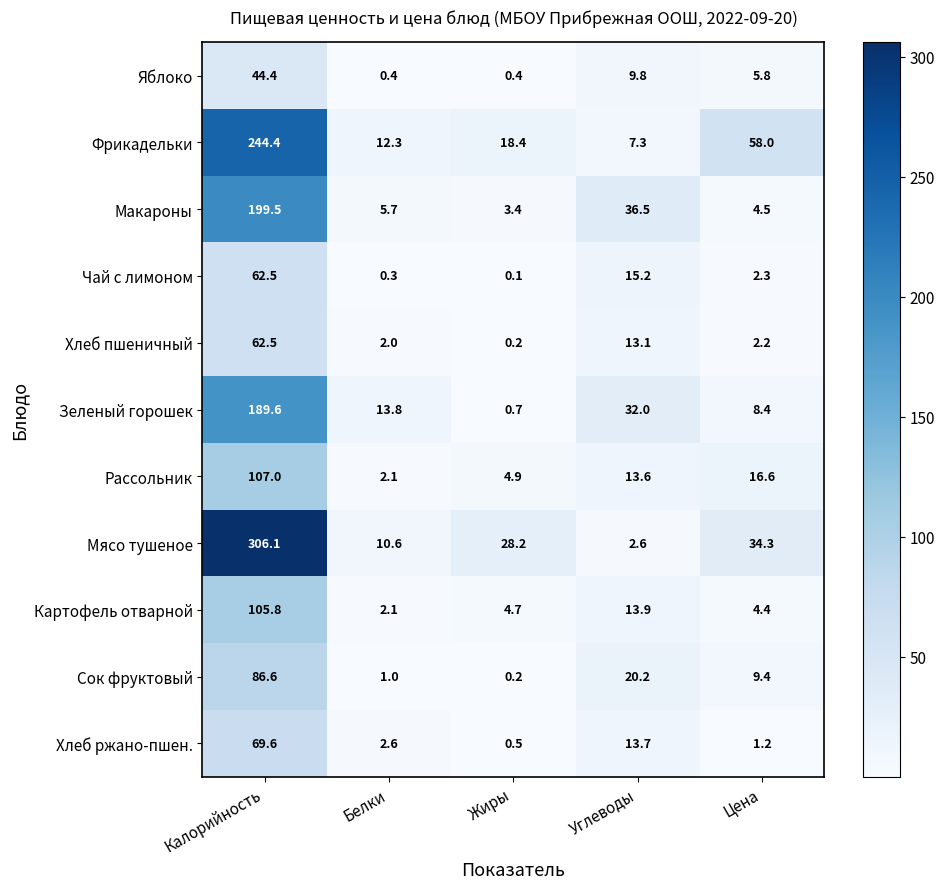

At which label does Макароны reach its peak?

Калорийность